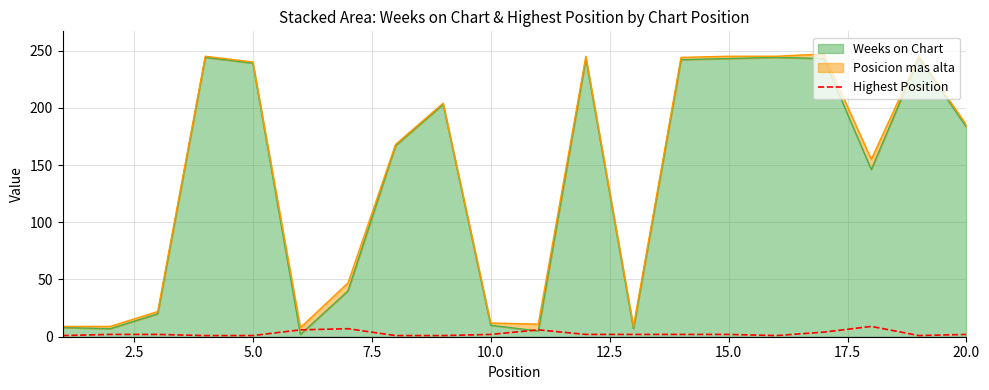

What is the difference between the maximum and minimum values?

8